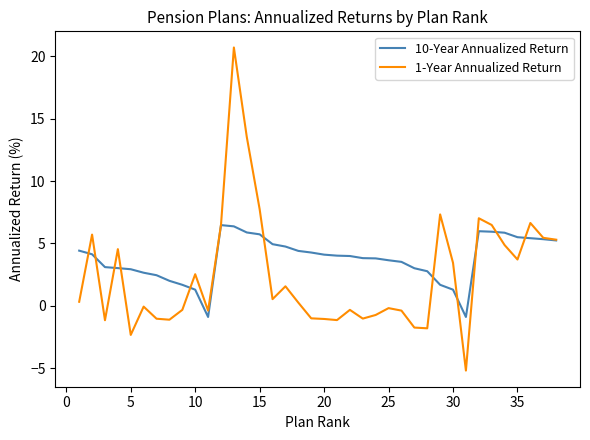

Which series has the widest spread of values?

1-Year Annualized Return